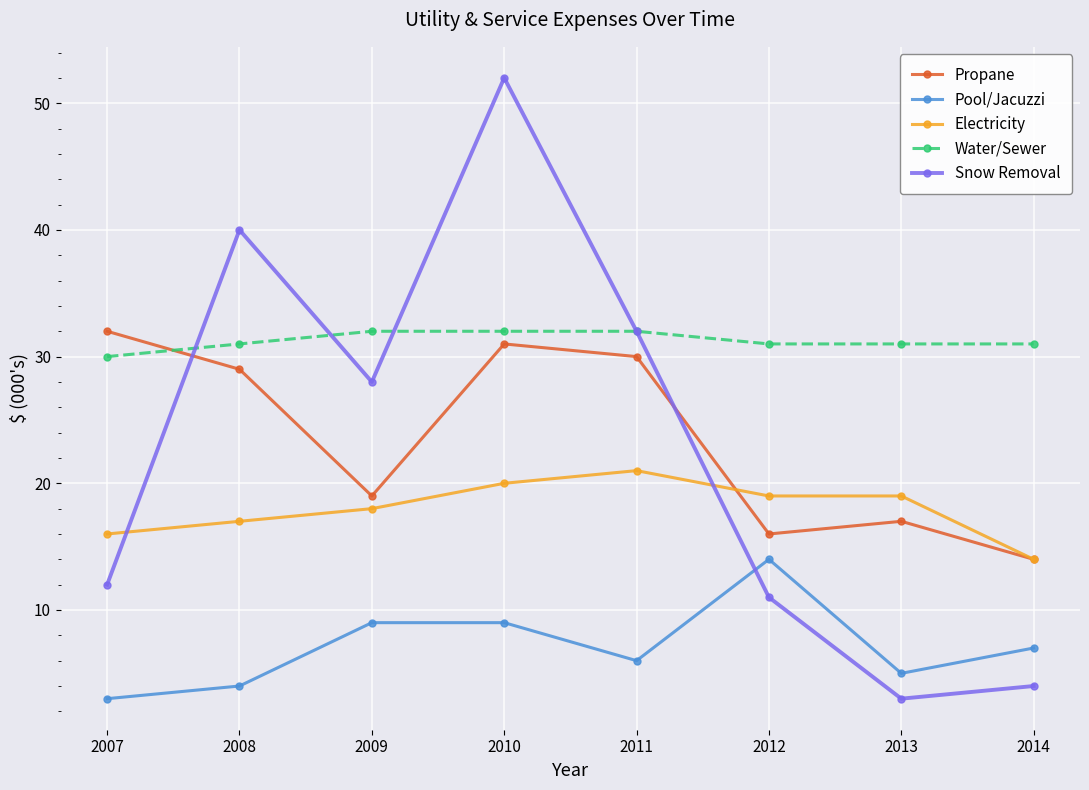

True or false: Snow Removal has more than 1 points higher than both neighbors.

True